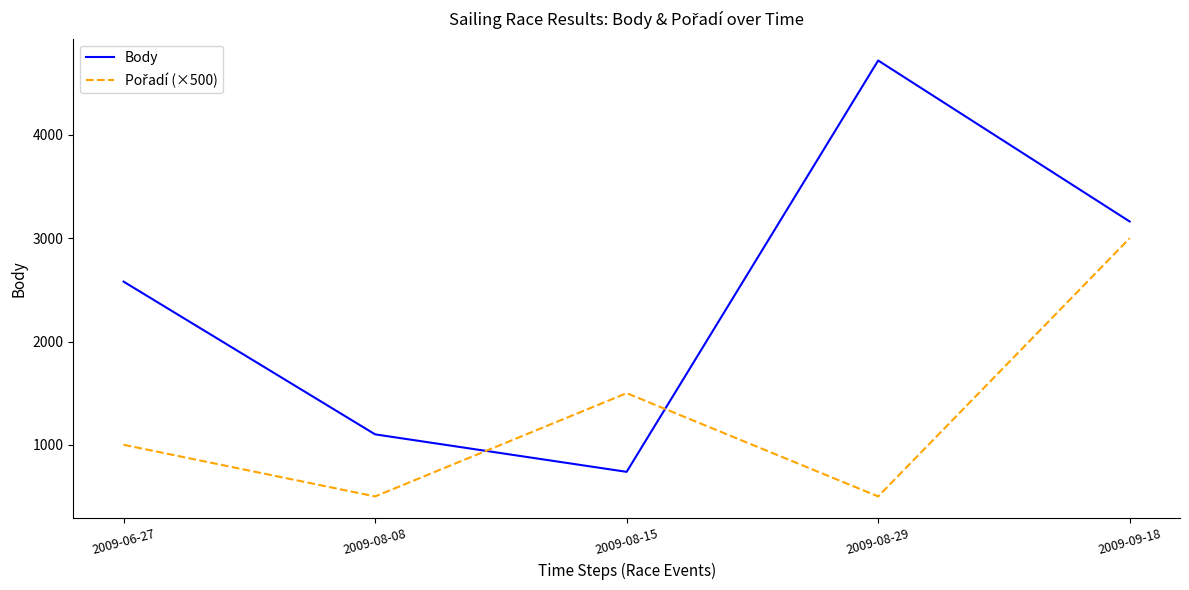

How many categories are shown in the chart?

5